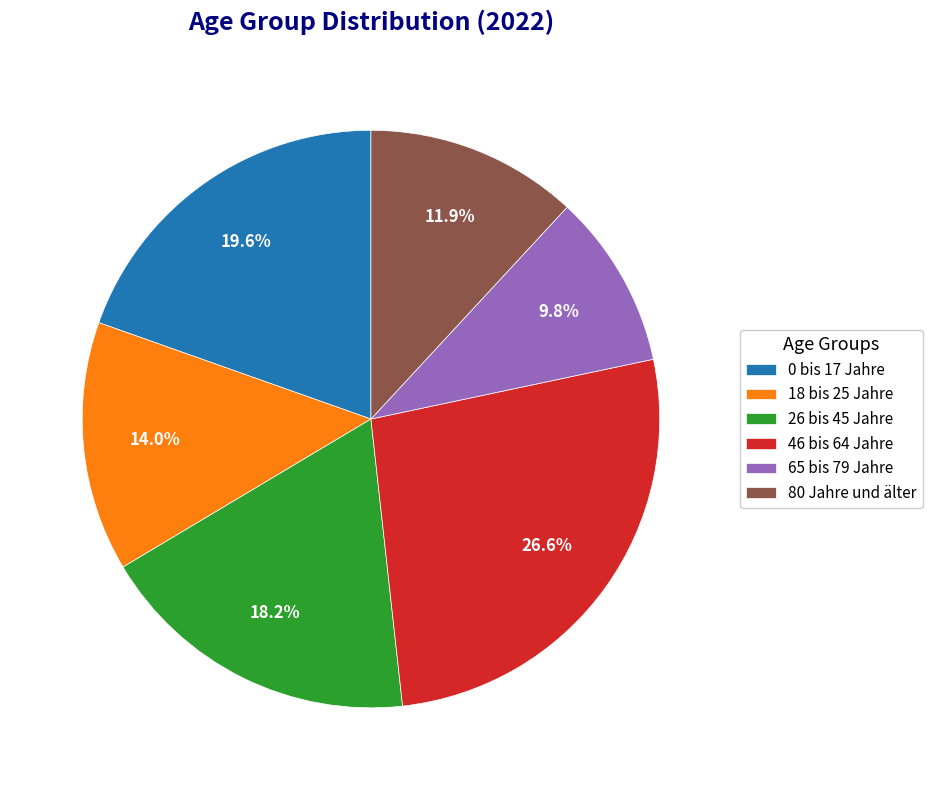

What percentage is the 80 Jahre und älter slice, to the nearest percent?

12%